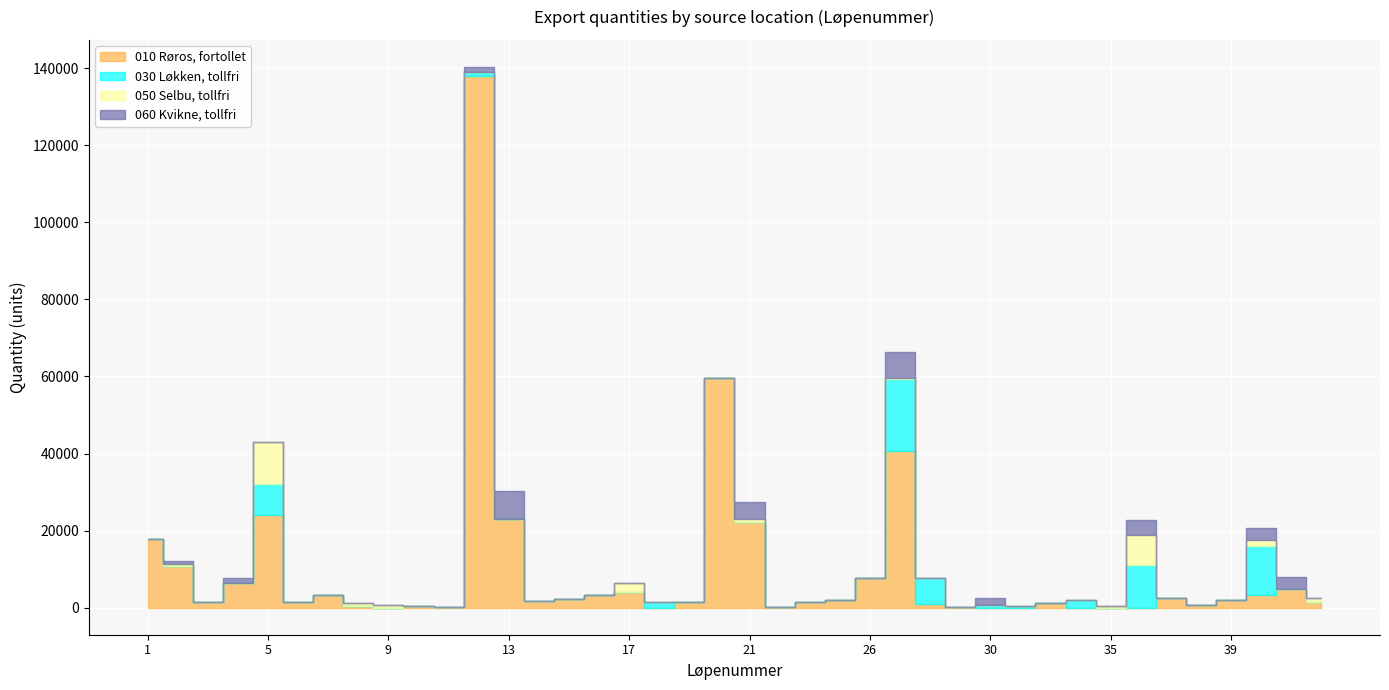

What is the highest value of the 050 Selbu, tollfri series?

10880